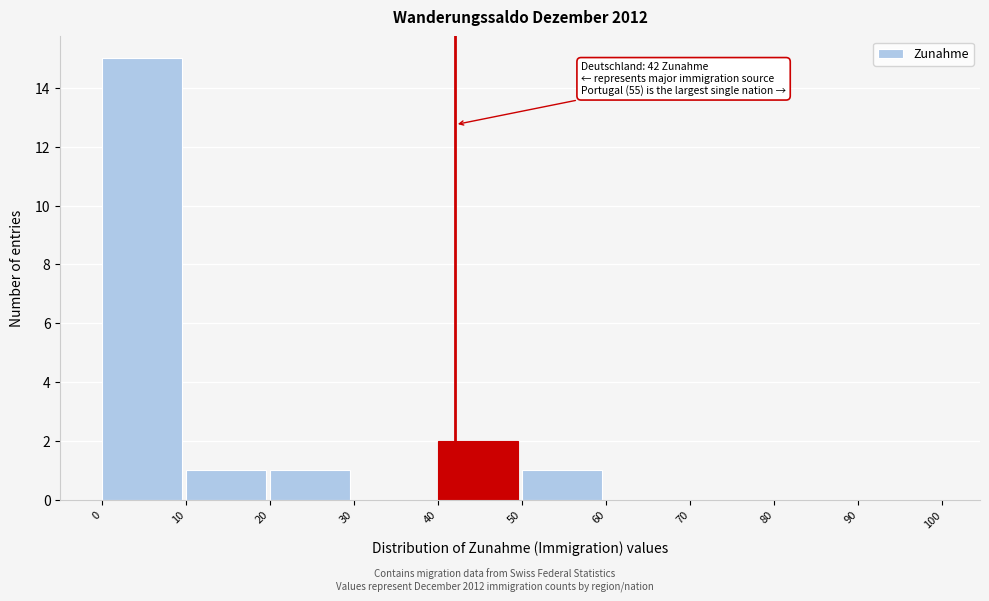

Which range on the x-axis has the tallest bar?

0 to 10